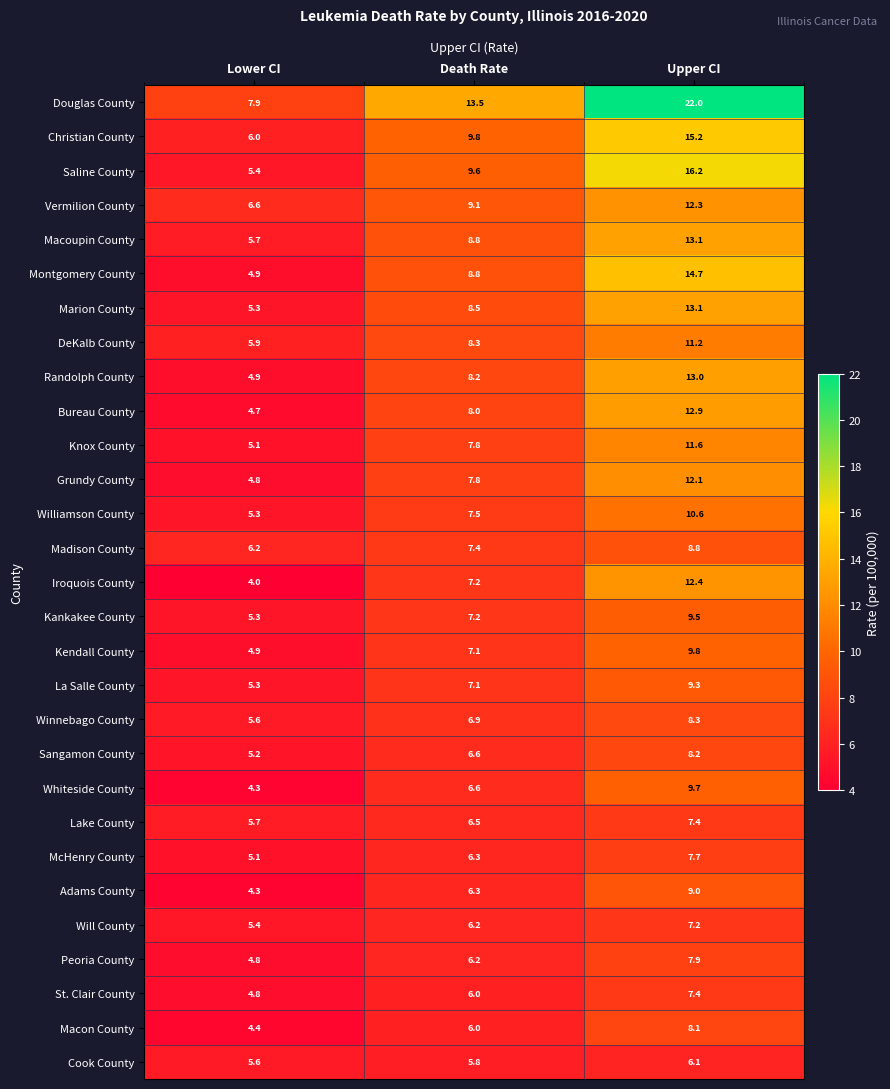

Which series has the largest range (max minus min)?

Douglas County